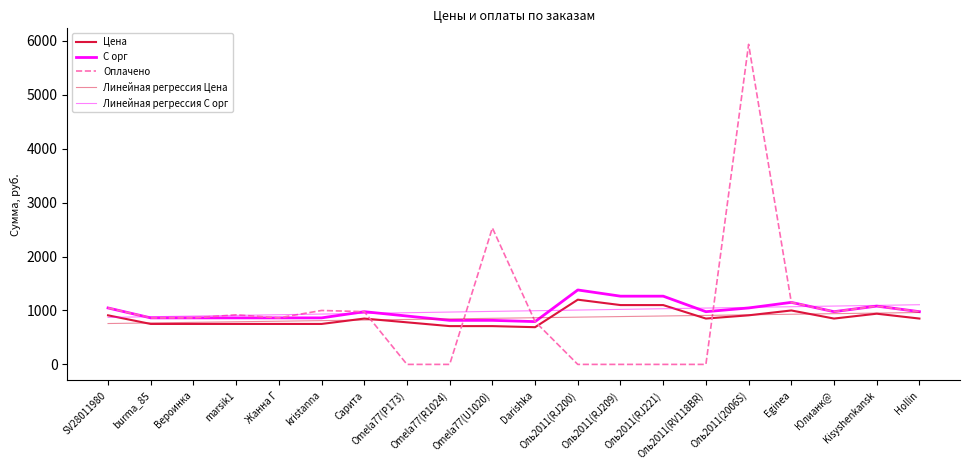

The value of Оплачено at Юлианк@ is 535.3. True or false?

False